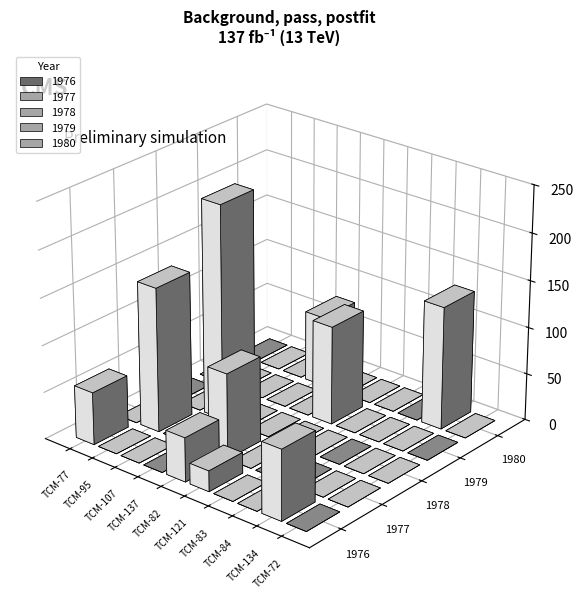

What is the sum of all 1980 values?

206